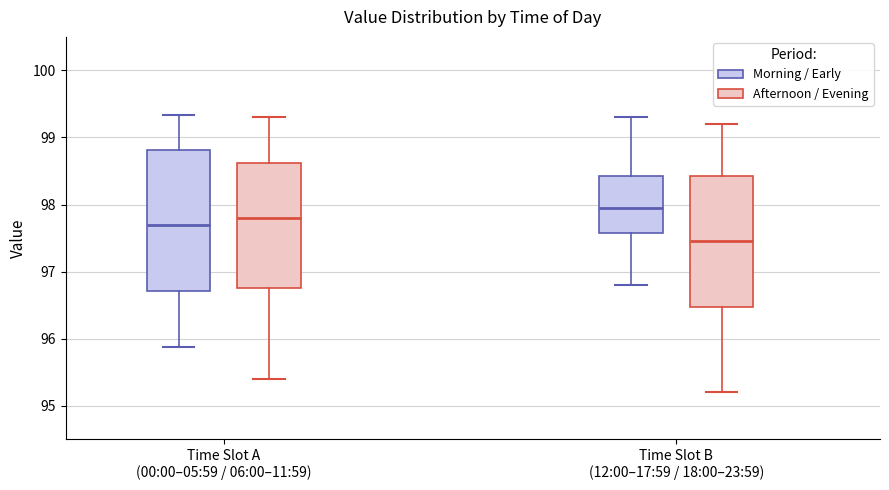

Reading left to right, read every box against the y-axis: the position of its median line, the range the box covers, and the ends of its whiskers. The values are not printed on the chart, so give them approximately, as read against the axis.

Time Slot A (00:00–05:59 / 06:00–11:59) (Morning / Early): median 97.7, box 96.7 to 98.8, whiskers 95.9 to 99.3
Time Slot A (00:00–05:59 / 06:00–11:59) (Afternoon / Evening): median 97.8, box 96.8 to 98.6, whiskers 95.4 to 99.3
Time Slot B (12:00–17:59 / 18:00–23:59) (Morning / Early): median 98.0, box 97.6 to 98.4, whiskers 96.8 to 99.3
Time Slot B (12:00–17:59 / 18:00–23:59) (Afternoon / Evening): median 97.5, box 96.5 to 98.4, whiskers 95.2 to 99.2